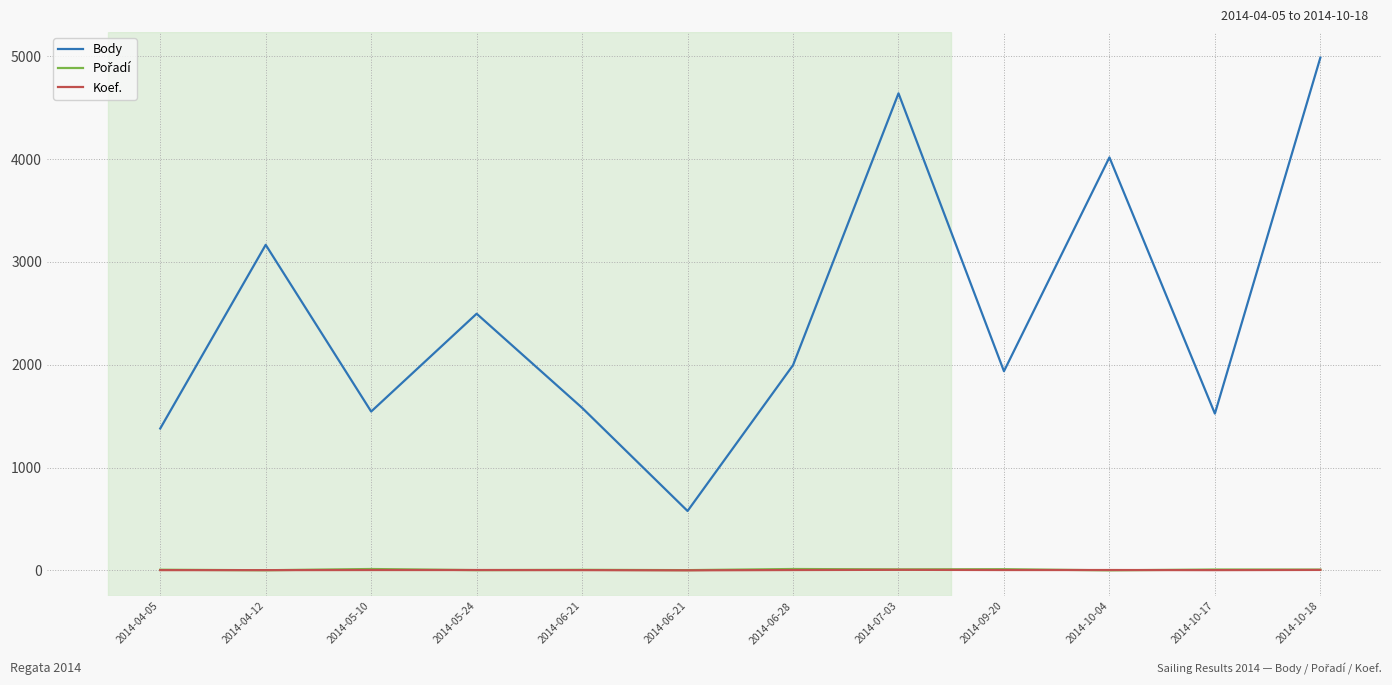

At which category does the chart reach its minimum across all series?

2014-10-04